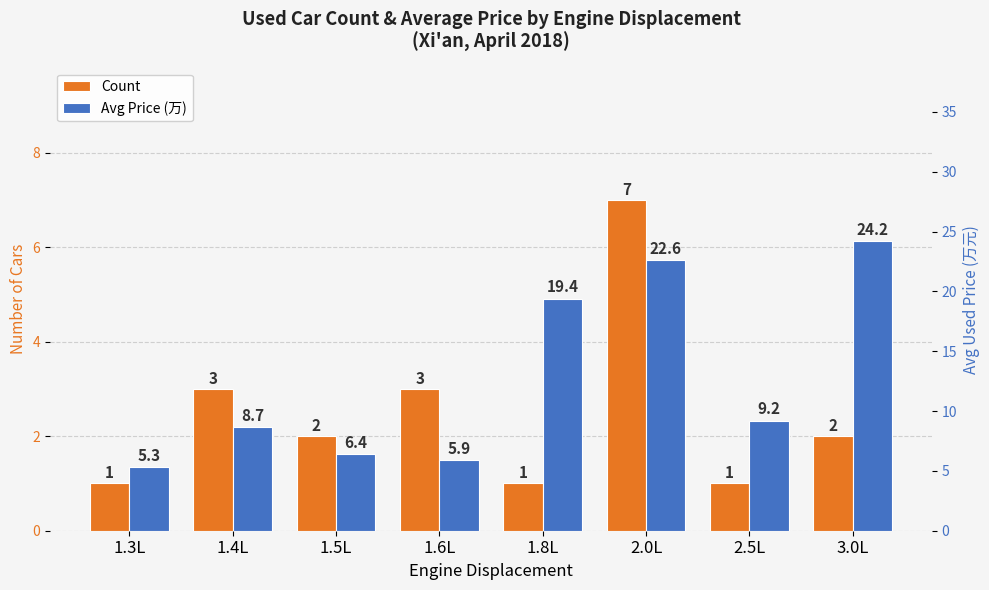

Where is Count nearest to the value 4?

1.4L